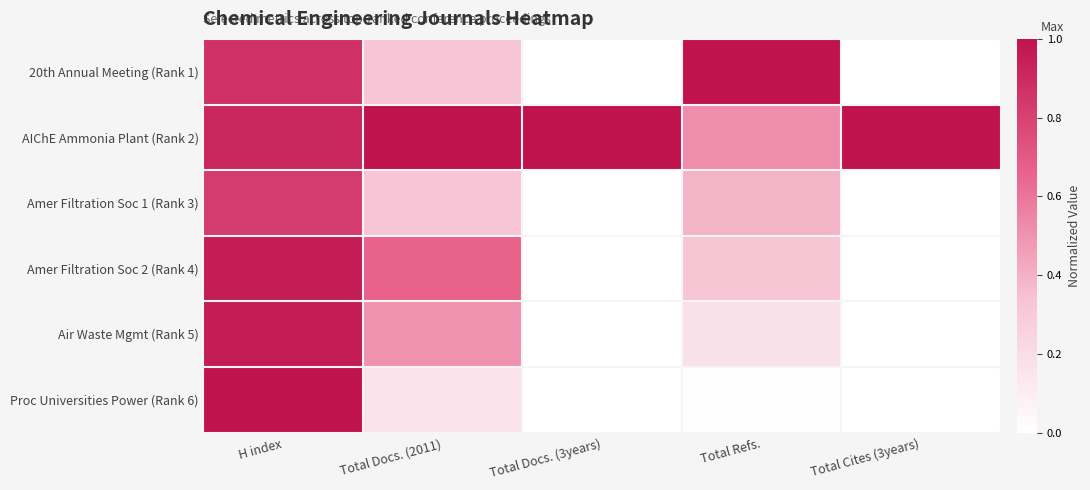

Which has a higher value, H index or Total Cites (3years)?

H index